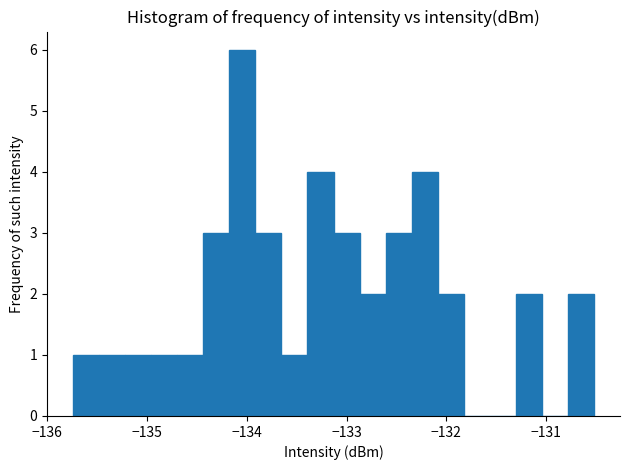

Around what value on the x-axis is the tallest bar? Give the approximate position of its centre, as read against the axis.

-134.0